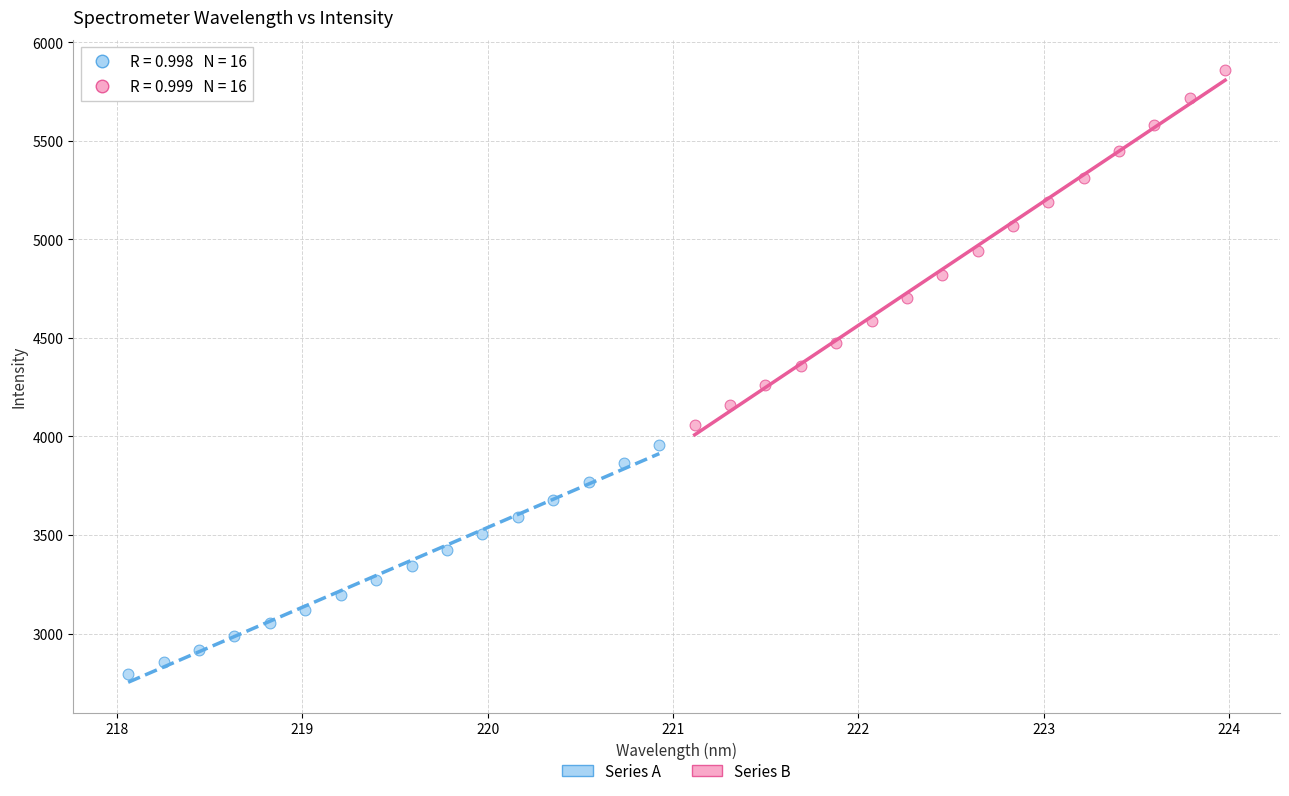

Which series contains the lowest Y value?

Series A